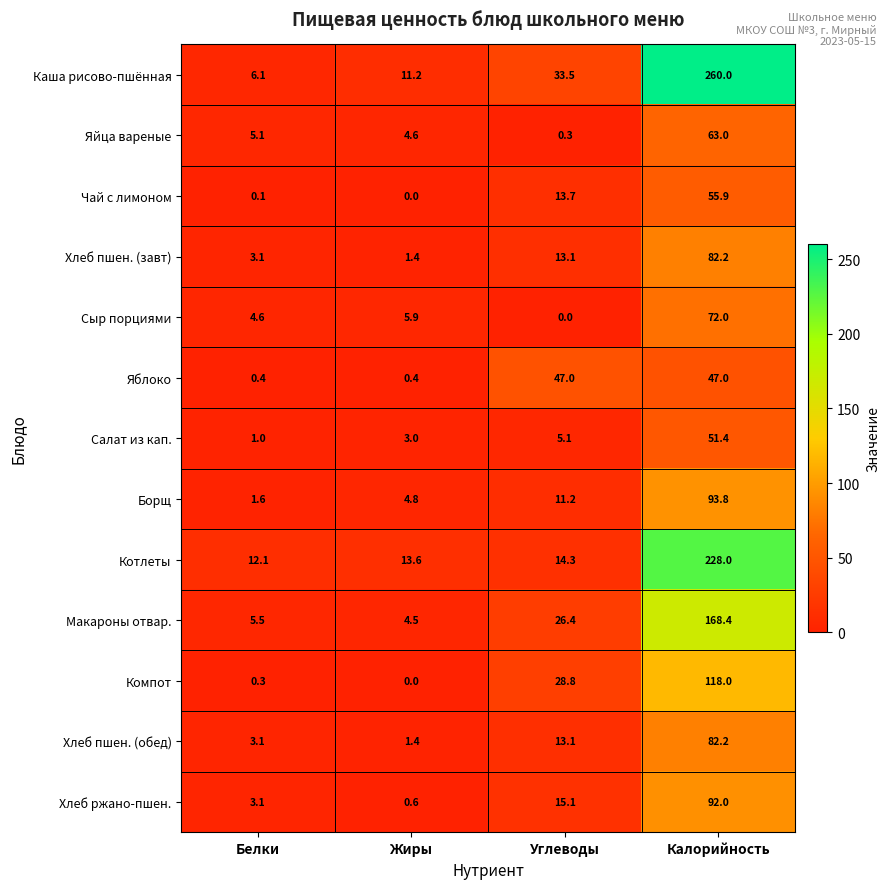

At which label does Яйца вареные first exceed 5?

Белки